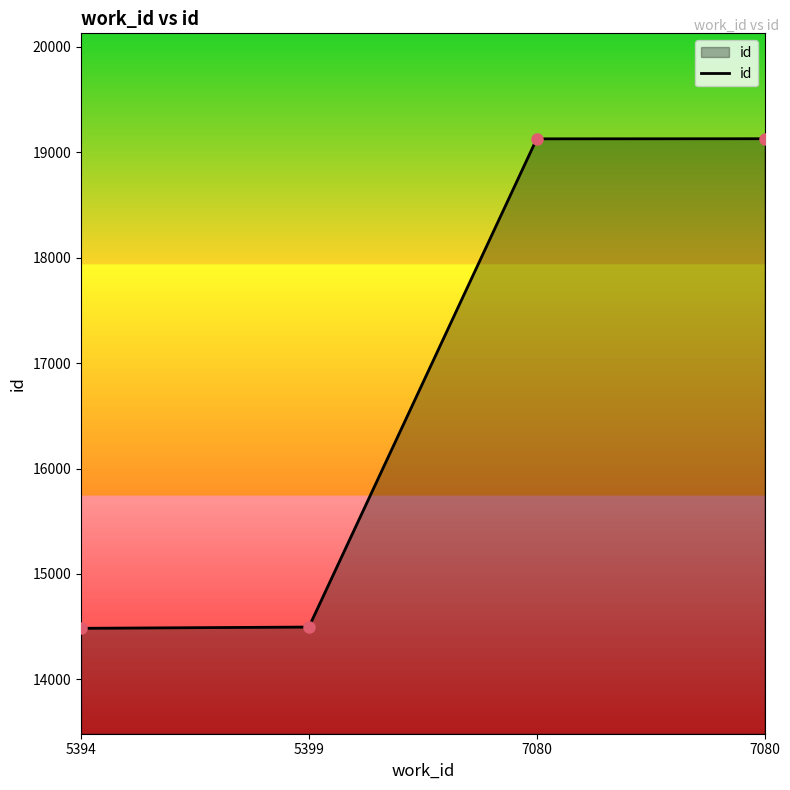

Approximately how many times larger is the value at 5399 compared to 5394?

1.0